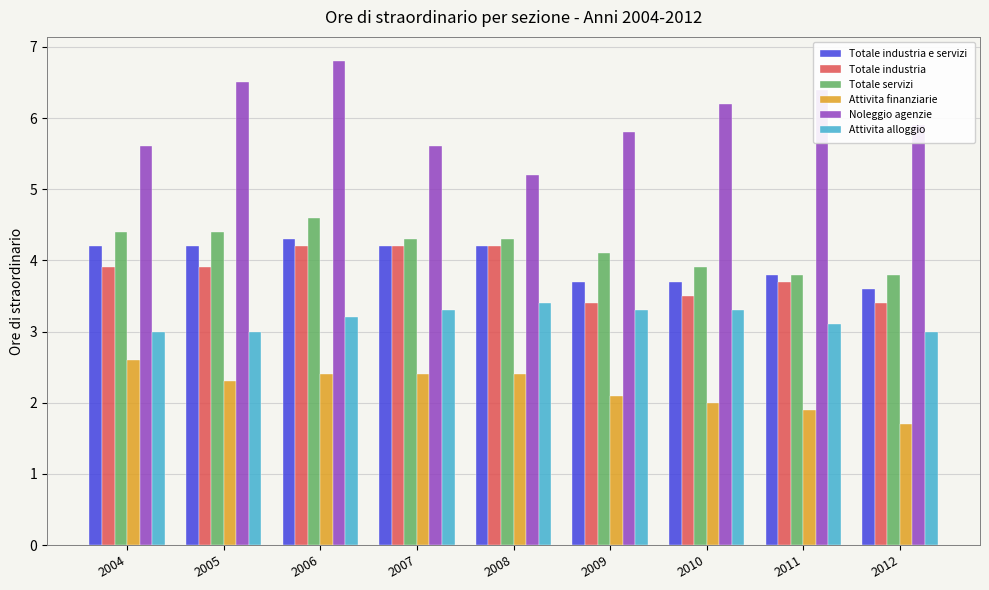

List the series in order of their peak value, highest first.

Noleggio agenzie, Totale servizi, Totale industria e servizi, Totale industria, Attivita alloggio, Attivita finanziarie